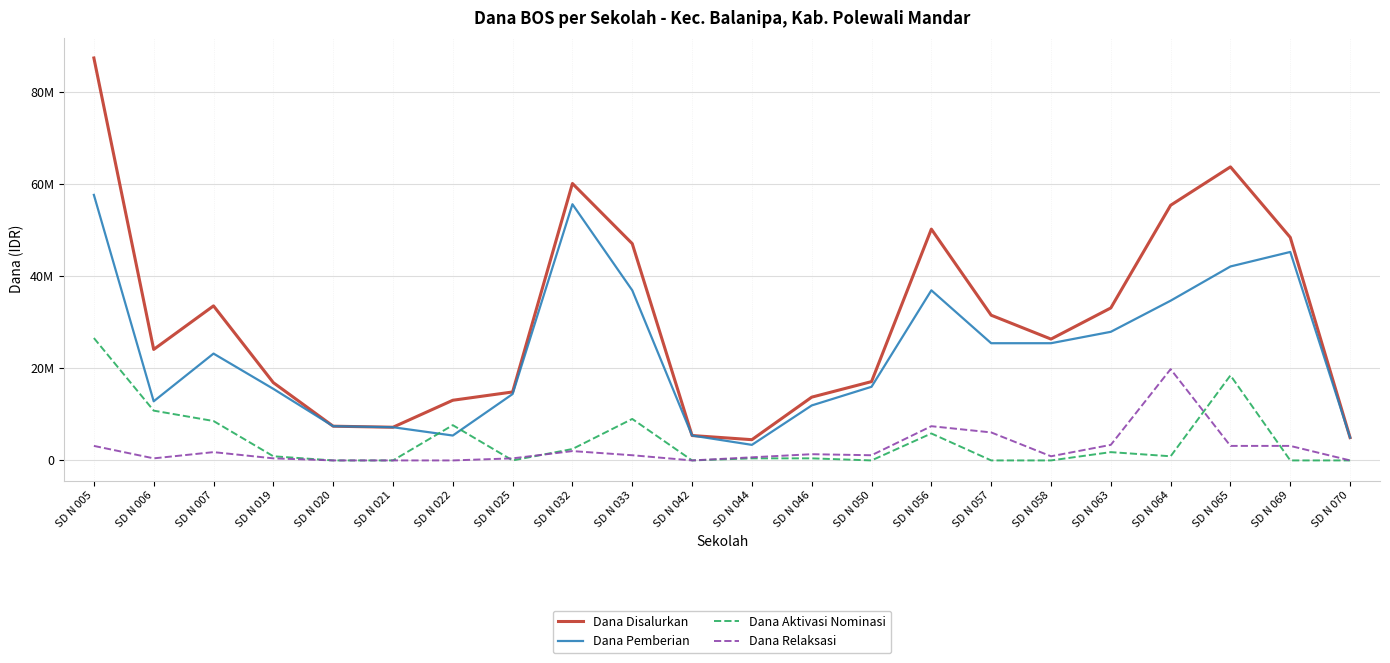

What is the highest value of the Dana Aktivasi Nominasi series?

26550000